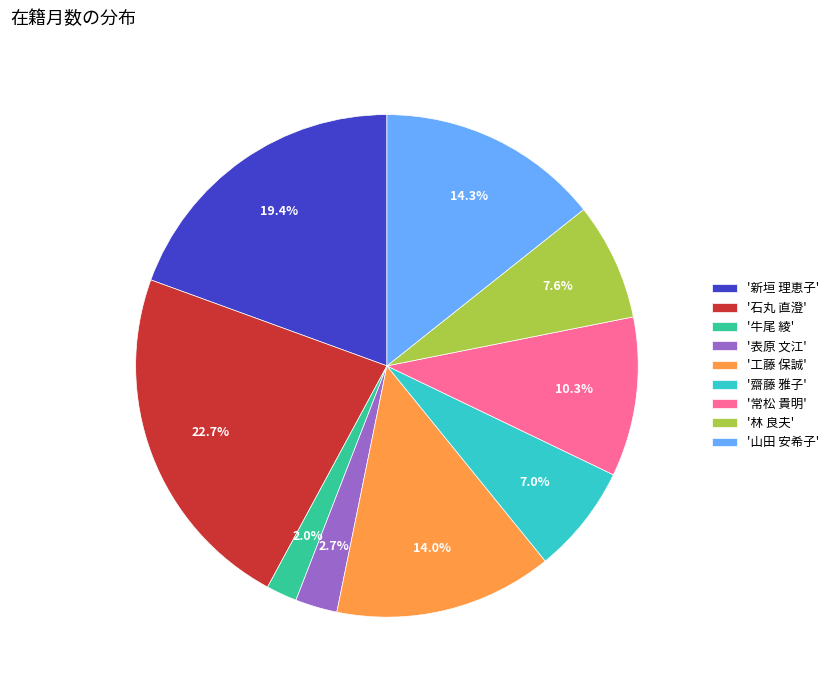

What percentage is NOT represented by '新垣 理恵子'?

80.6%